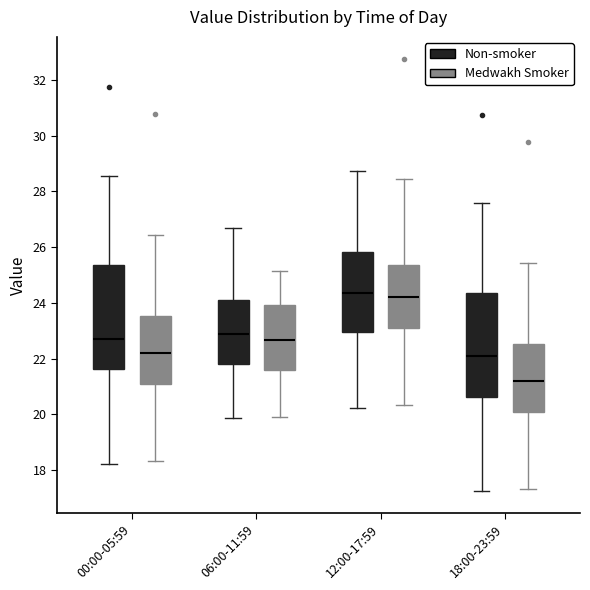

Reading left to right, transcribe this box plot: for each box, give where its median line is, the range the box spans, and where its two whiskers end, as read against the y-axis. The values are not printed on the chart, so give them approximately, as read against the axis.

00:00-05:59 (Non-smoker): median 22.6, box 21.6 to 25.4, whiskers 18.2 to 28.6
00:00-05:59 (Medwakh Smoker): median 22.2, box 21.0 to 23.6, whiskers 18.4 to 26.4
06:00-11:59 (Non-smoker): median 22.8, box 21.8 to 24.2, whiskers 19.8 to 26.6
06:00-11:59 (Medwakh Smoker): median 22.6, box 21.6 to 24.0, whiskers 20.0 to 25.2
12:00-17:59 (Non-smoker): median 24.4, box 23.0 to 25.8, whiskers 20.2 to 28.8
12:00-17:59 (Medwakh Smoker): median 24.2, box 23.0 to 25.4, whiskers 20.4 to 28.4
18:00-23:59 (Non-smoker): median 22.0, box 20.6 to 24.4, whiskers 17.2 to 27.6
18:00-23:59 (Medwakh Smoker): median 21.2, box 20.0 to 22.6, whiskers 17.4 to 25.4